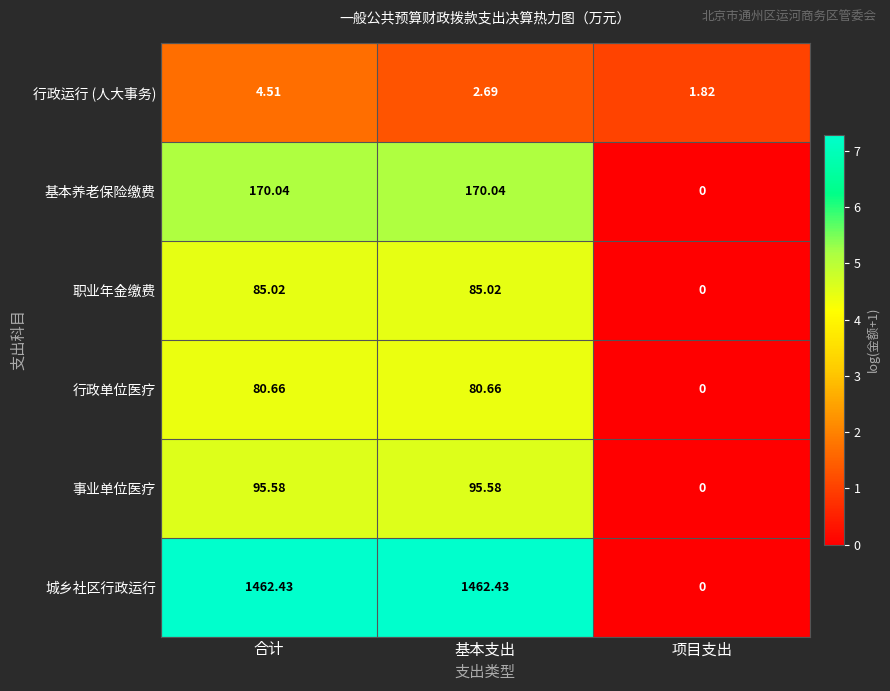

Which series has the largest total across all categories?

城乡社区行政运行